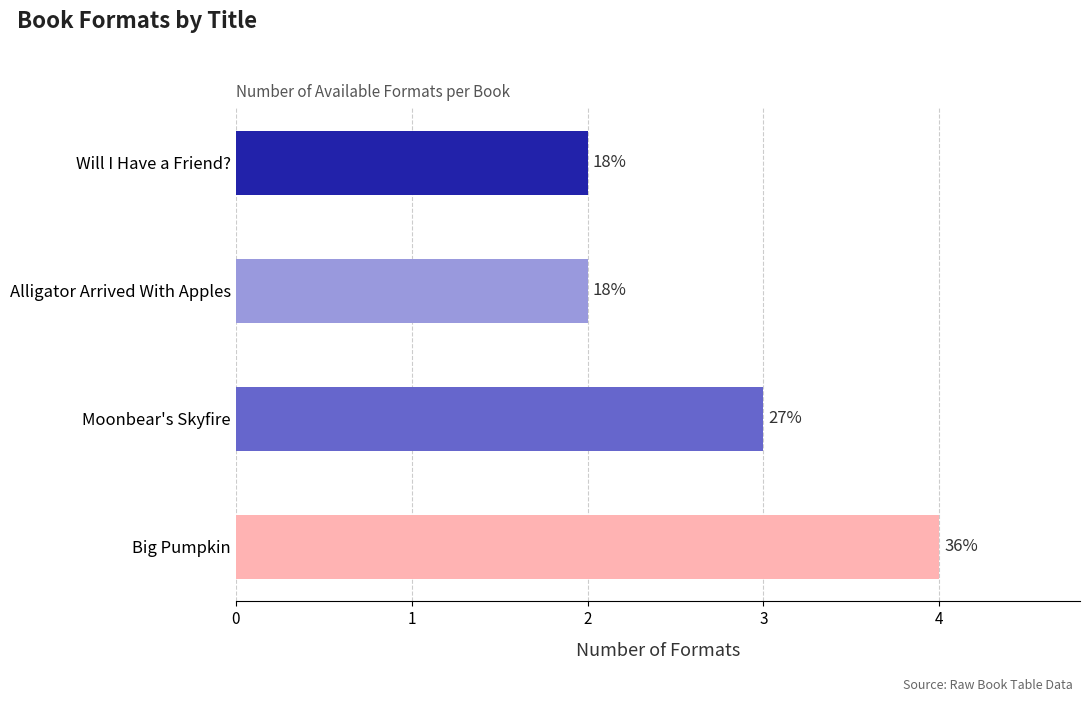

What is the minimum value shown in the chart?

2